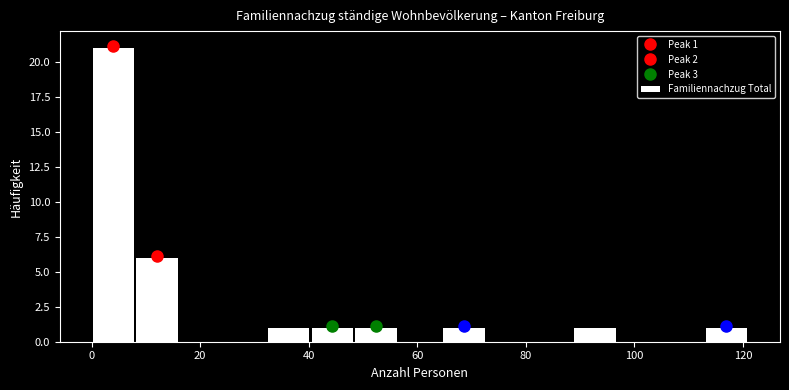

Over which range of the x-axis is the bar tallest?

0 to 8